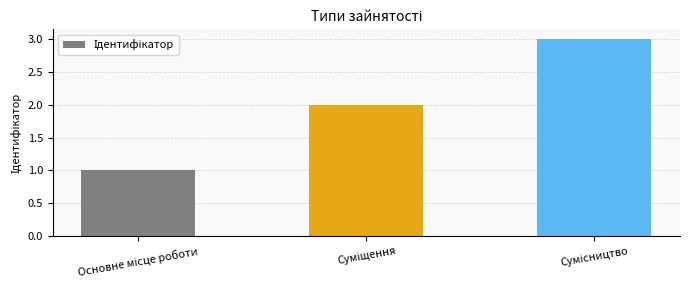

What is the sum of all values?

6